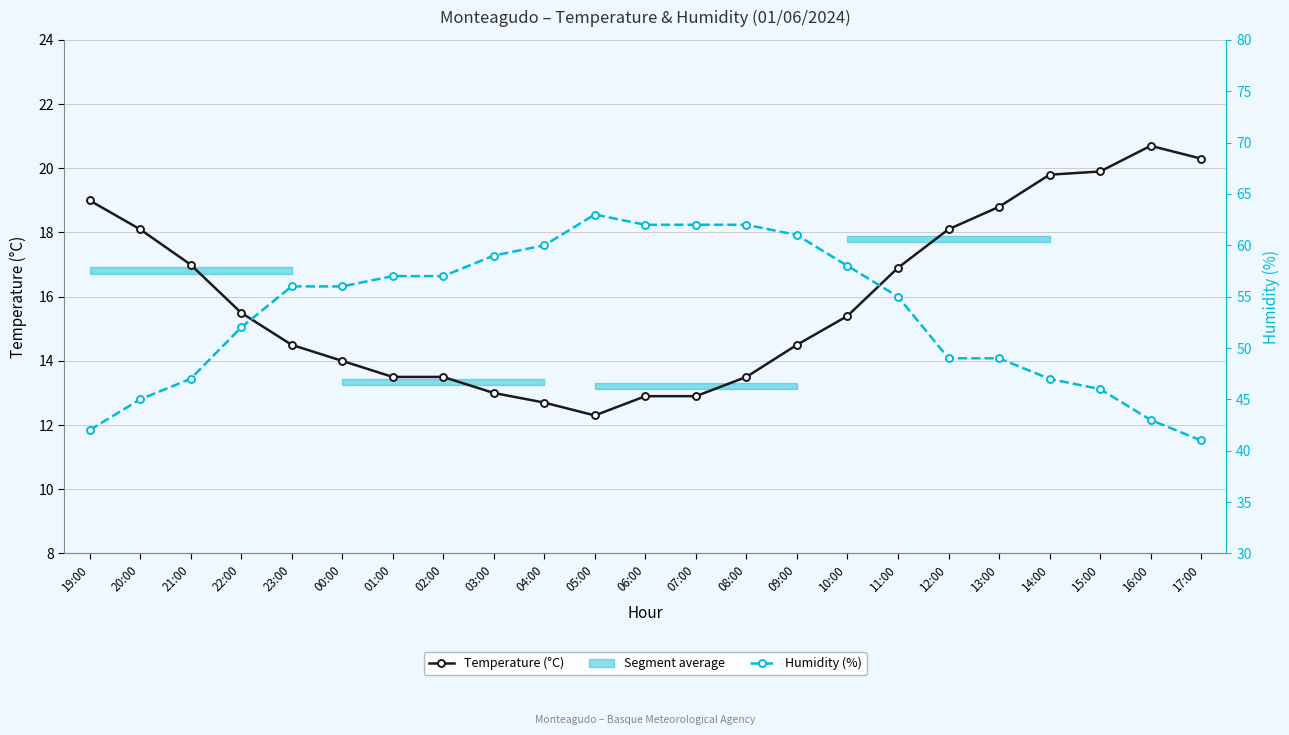

What is the label of the 11th point from the left?

05:00